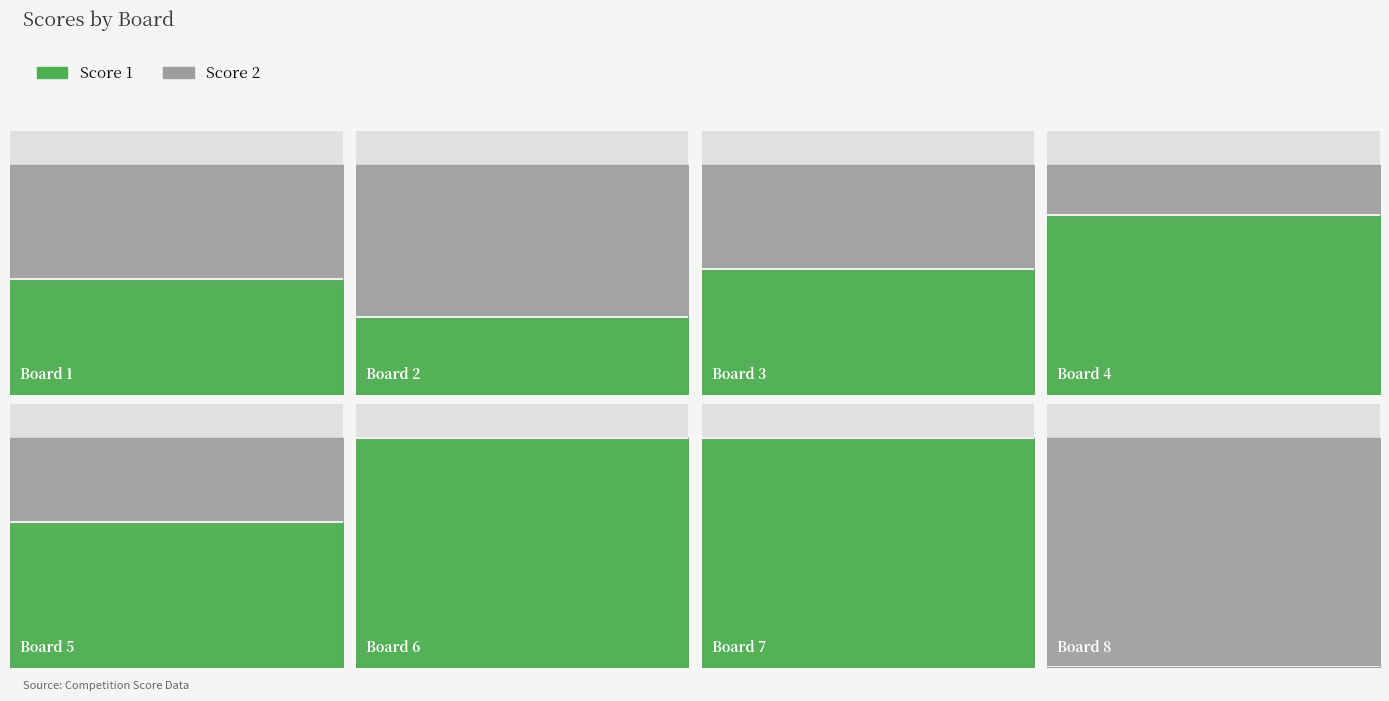

How many lines are shown in the chart?

2